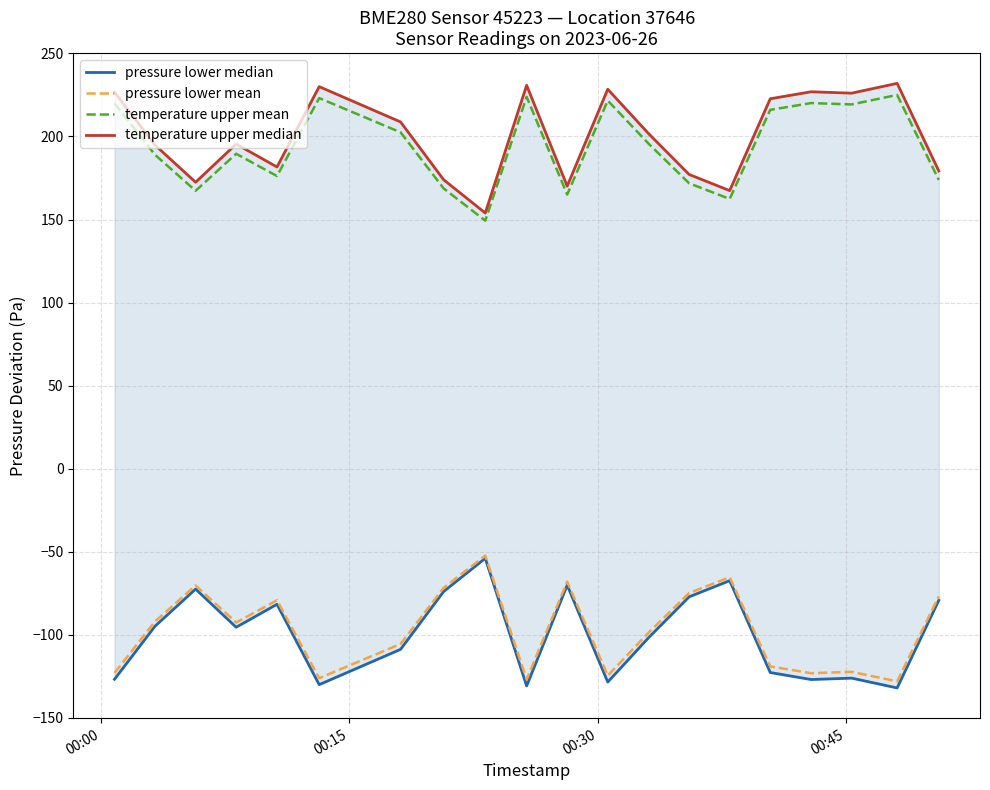

True or false: temperature upper mean and pressure lower mean cross at least once.

False